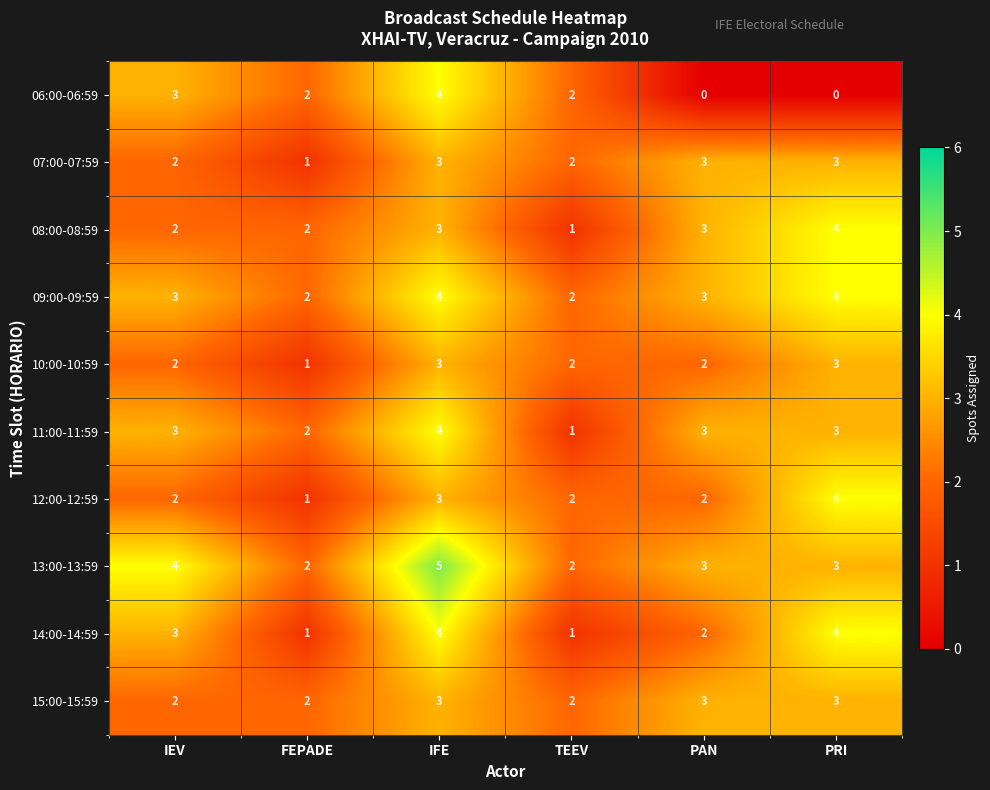

How many data points does each series have?

6